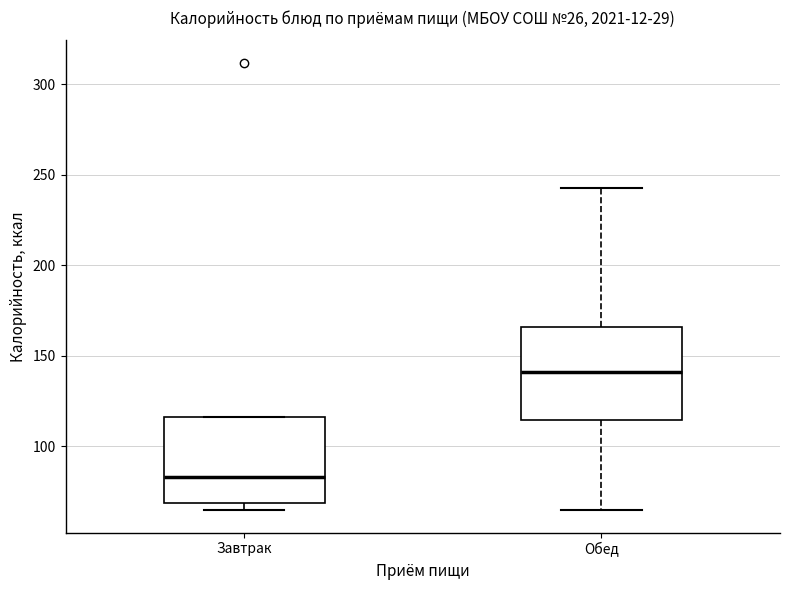

Which box has the highest median line?

Обед